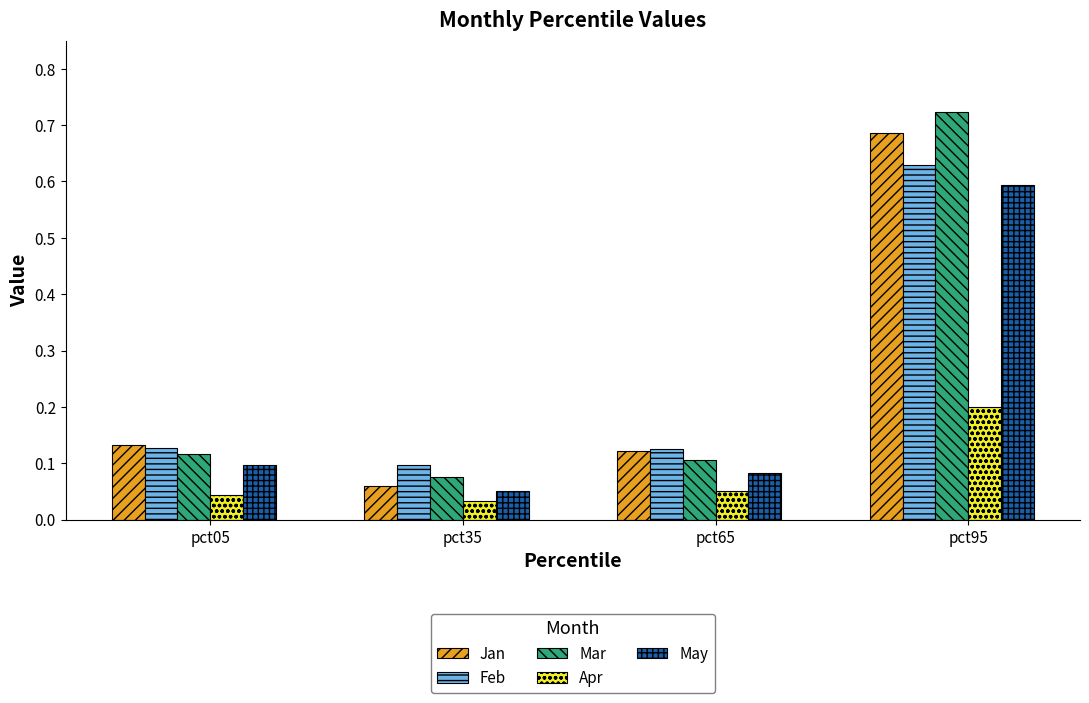

How many Mar values are between 0 and 1?

4